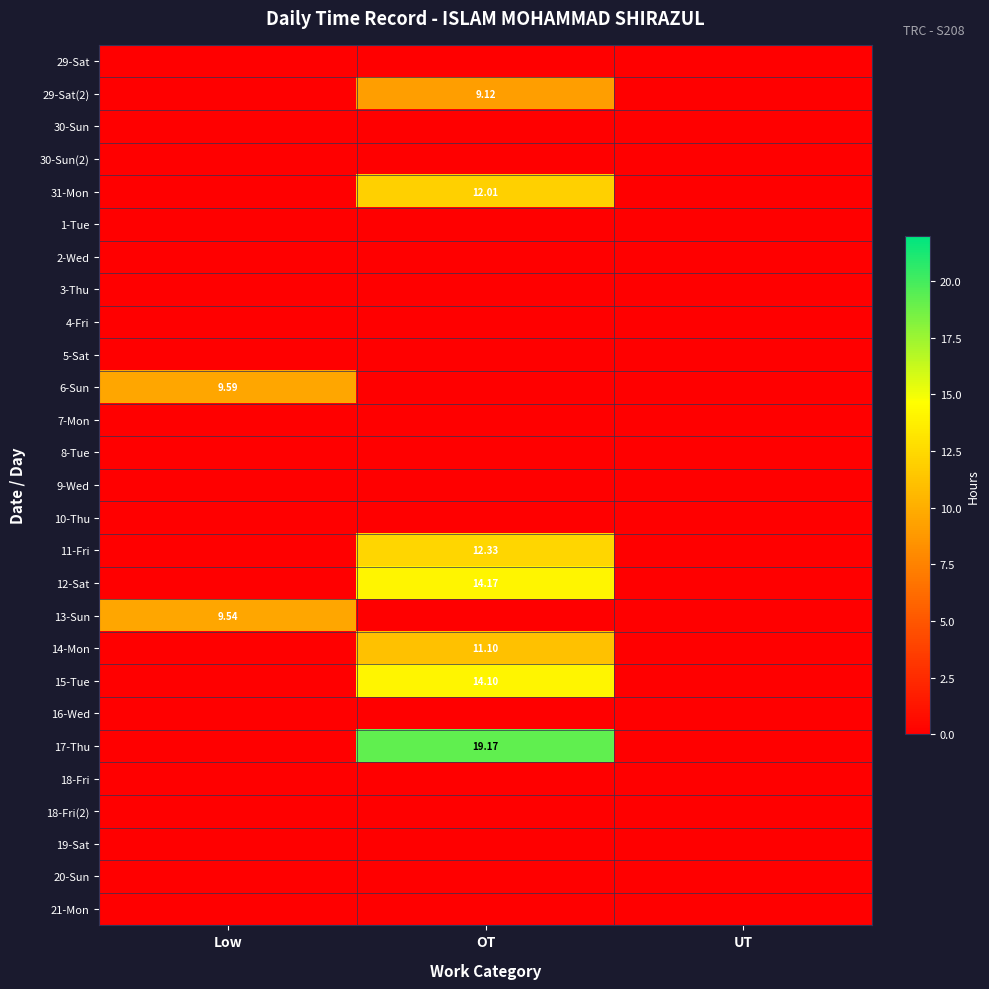

List the series in order of their peak value, highest first.

17-Thu, 12-Sat, 15-Tue, 11-Fri, 31-Mon, 14-Mon, 6-Sun, 13-Sun, 29-Sat(2), 29-Sat, 30-Sun, 30-Sun(2), 1-Tue, 2-Wed, 3-Thu, 4-Fri, 5-Sat, 7-Mon, 8-Tue, 9-Wed, 10-Thu, 16-Wed, 18-Fri, 18-Fri(2), 19-Sat, 20-Sun, 21-Mon